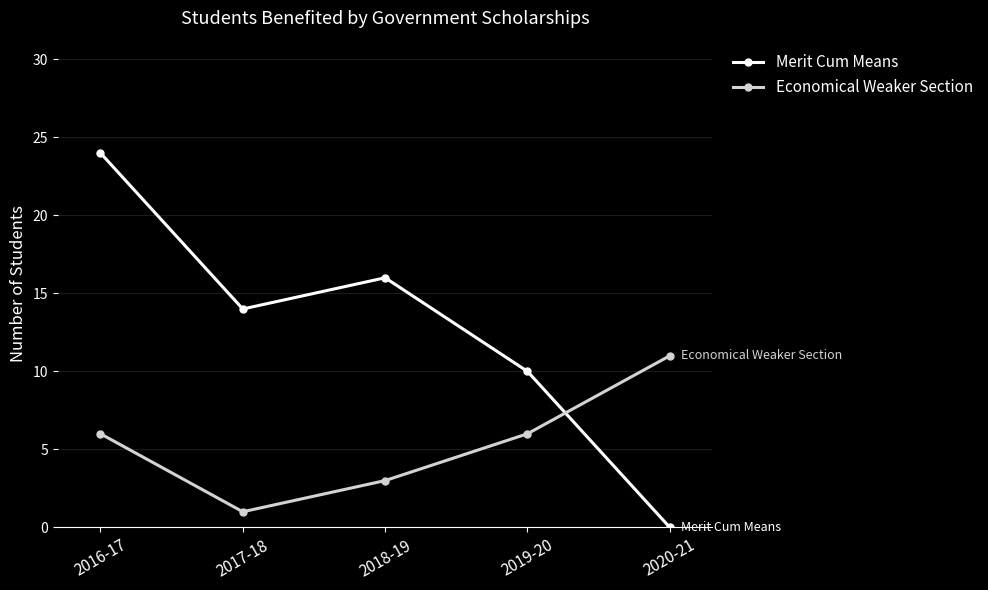

At which category does Merit Cum Means reach its first local peak?

2018-19